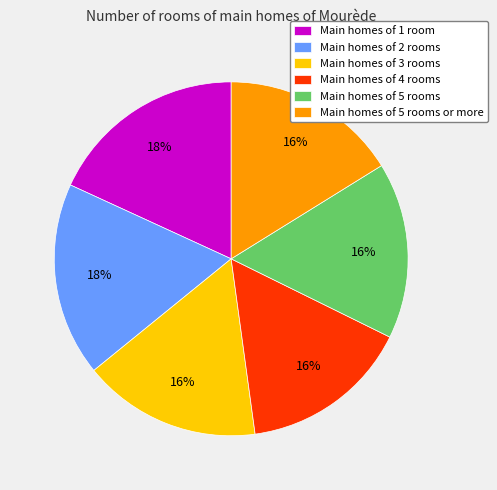

Does Main homes of 5 rooms or more represent more than half of the total?

No